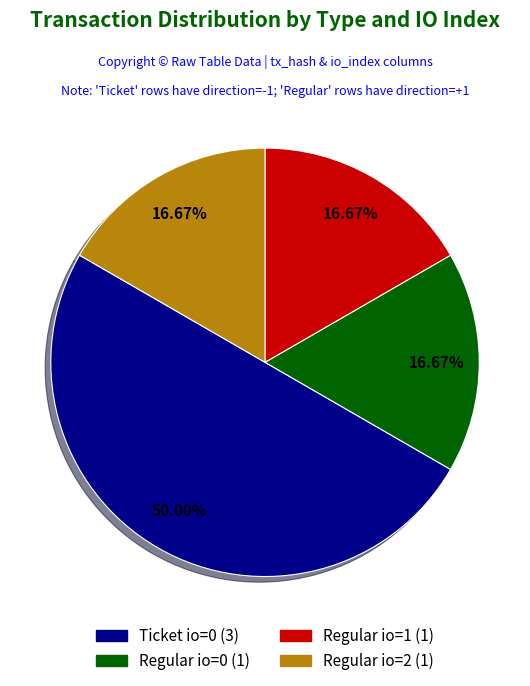

Count the number of slices in the pie.

4